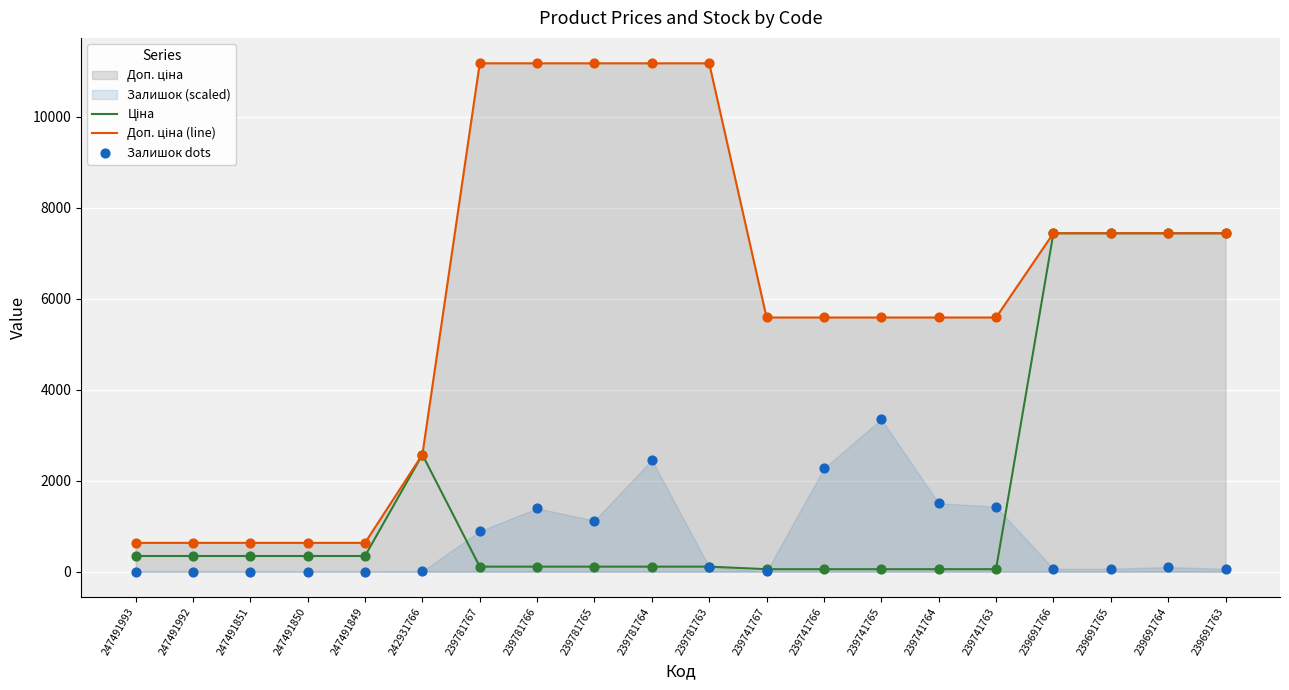

Which series reaches the minimum Y coordinate?

Залишок dots